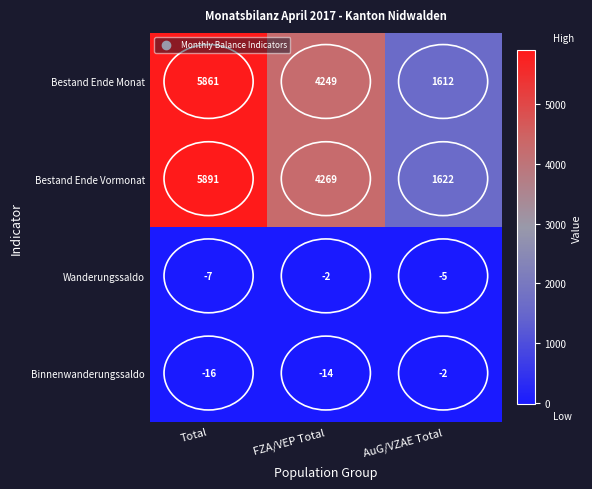

What is the minimum value shown in the chart?

-16